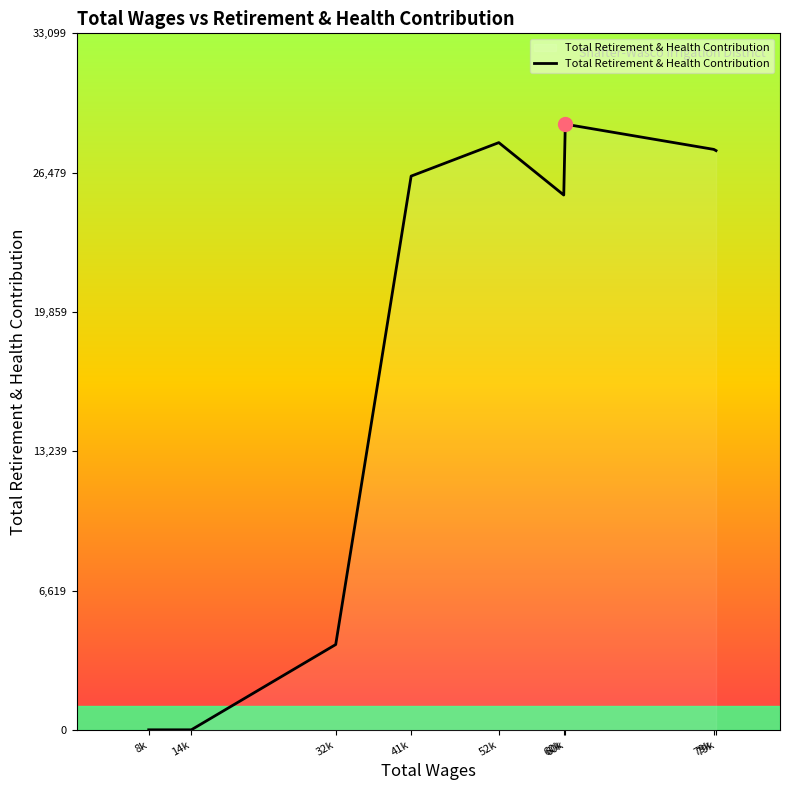

How many lines are shown in the chart?

1